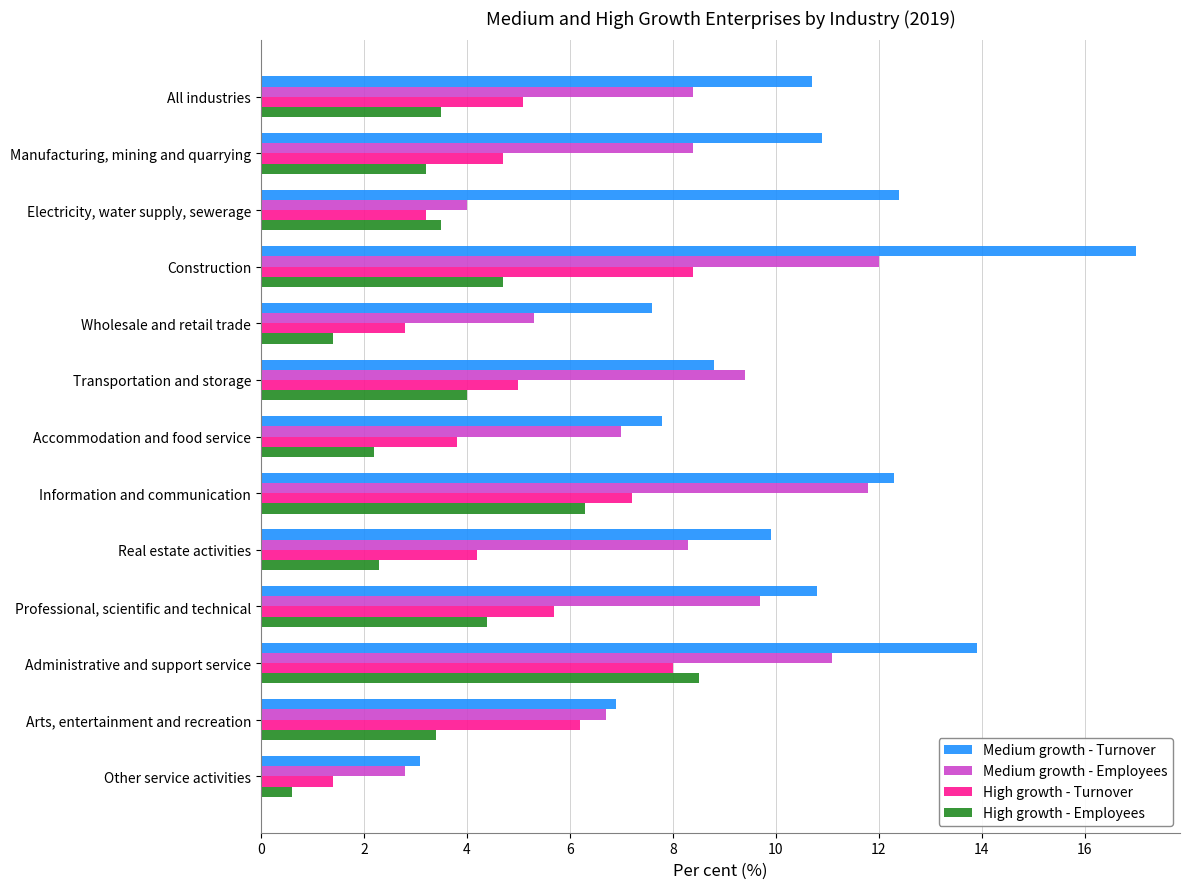

What is the sum of all High growth - Turnover values?

65.7